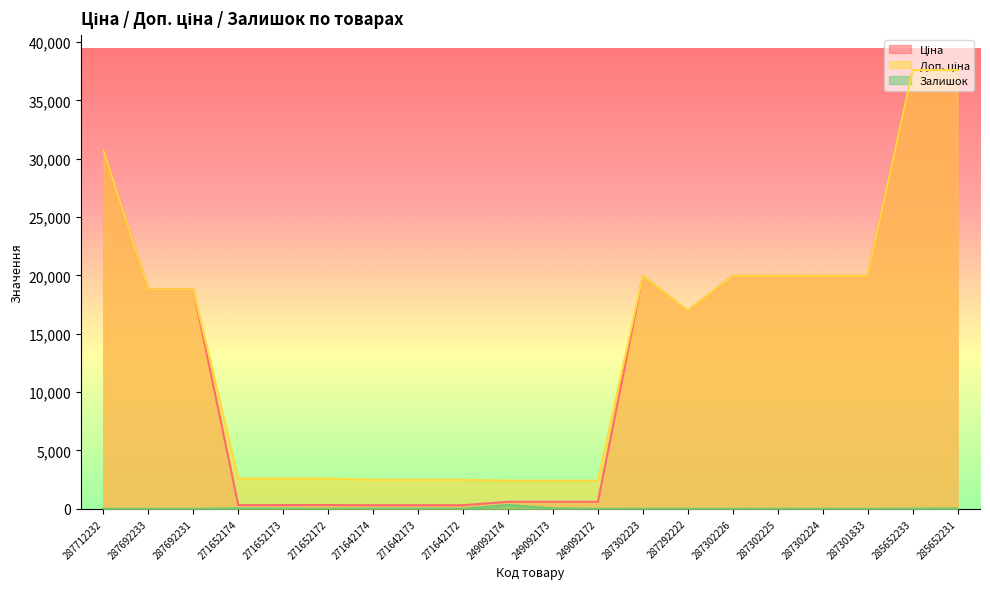

What is the sum of the Ціна values at 271652172 and 271642174?

635.1